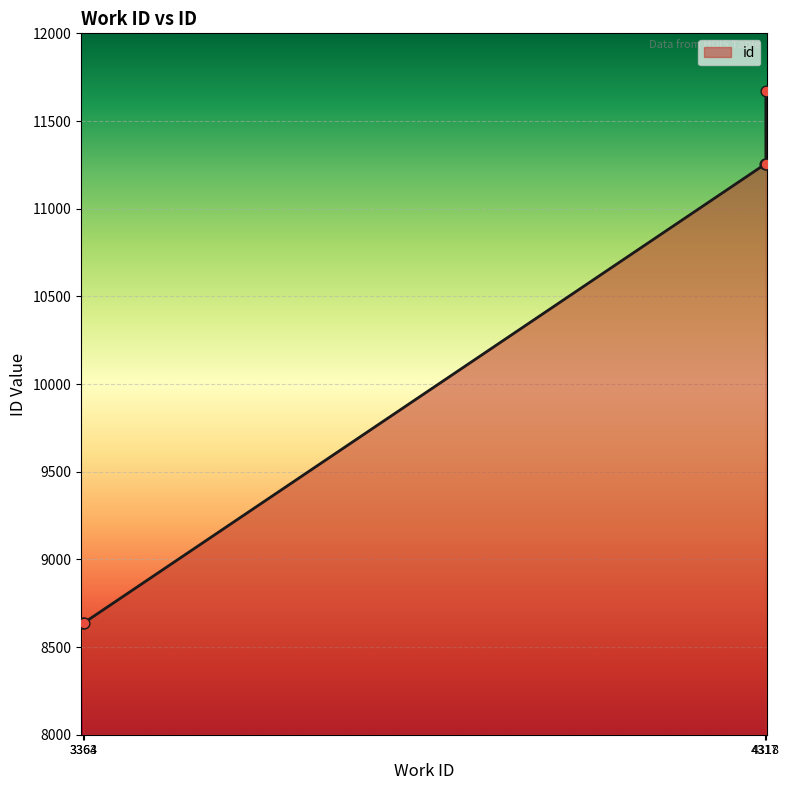

What is the ratio of the value at 3363 to the value at 3364?

1.0